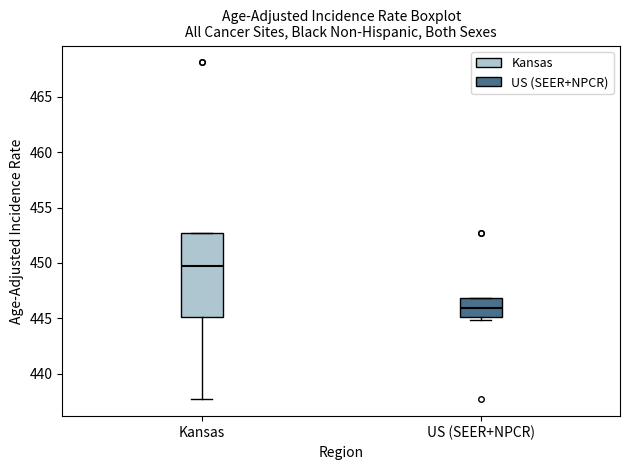

Where is the upper edge of the box for Kansas on the y-axis? The values are not printed on the chart, so give them approximately, as read against the axis.

452.5